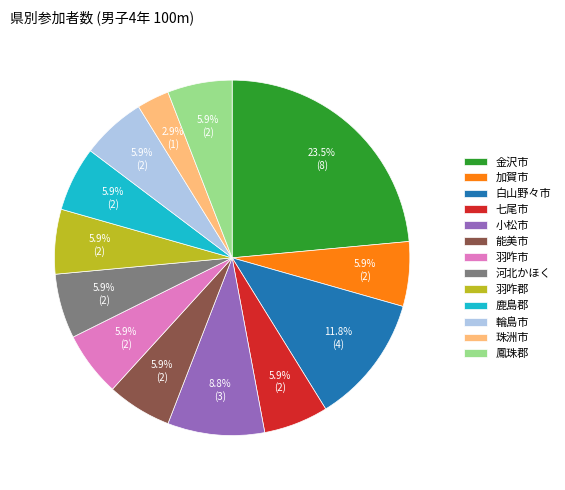

How many segments does this pie chart have?

13